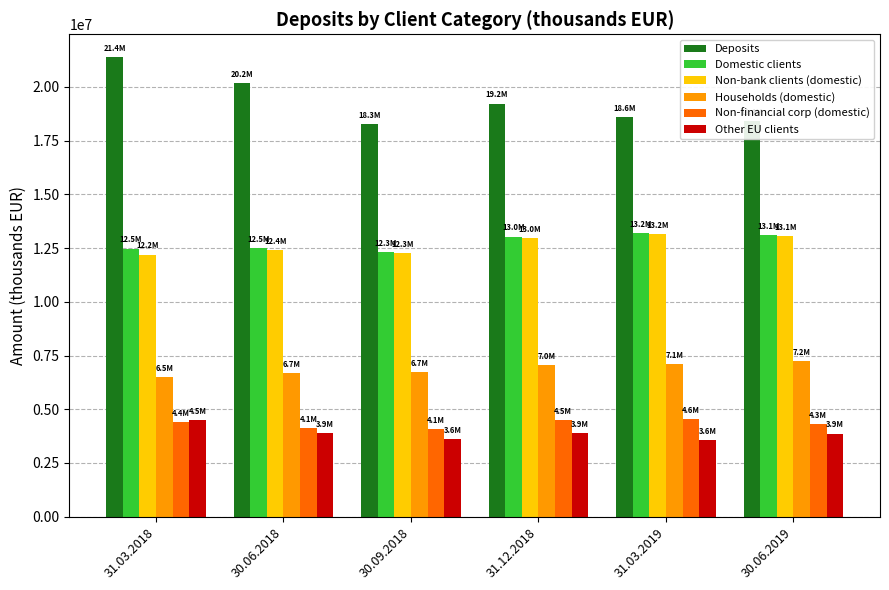

What is the smallest value displayed?

3584153.0